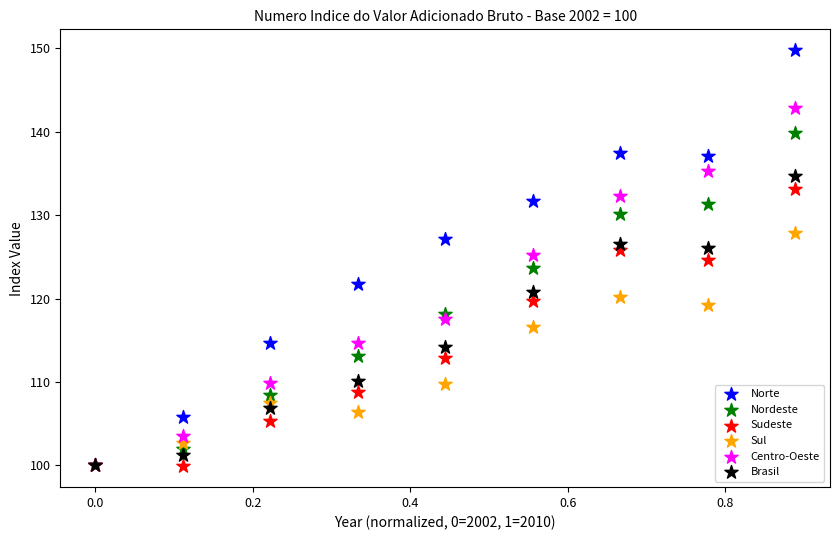

Which series reaches the maximum Y coordinate?

Norte